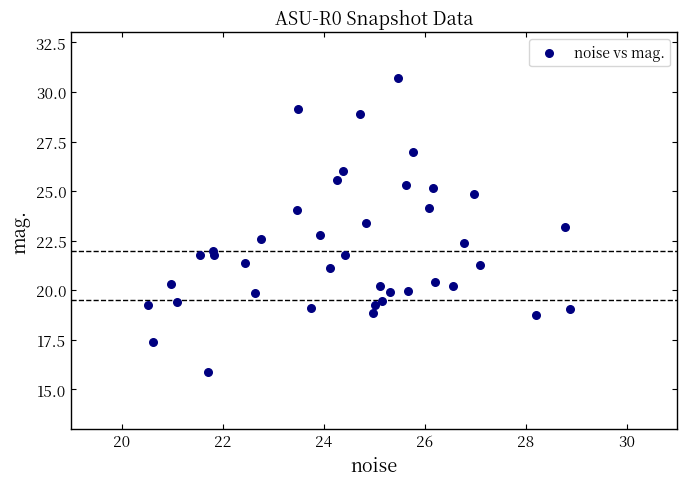

What is the range of X values (max minus min)?

8.4